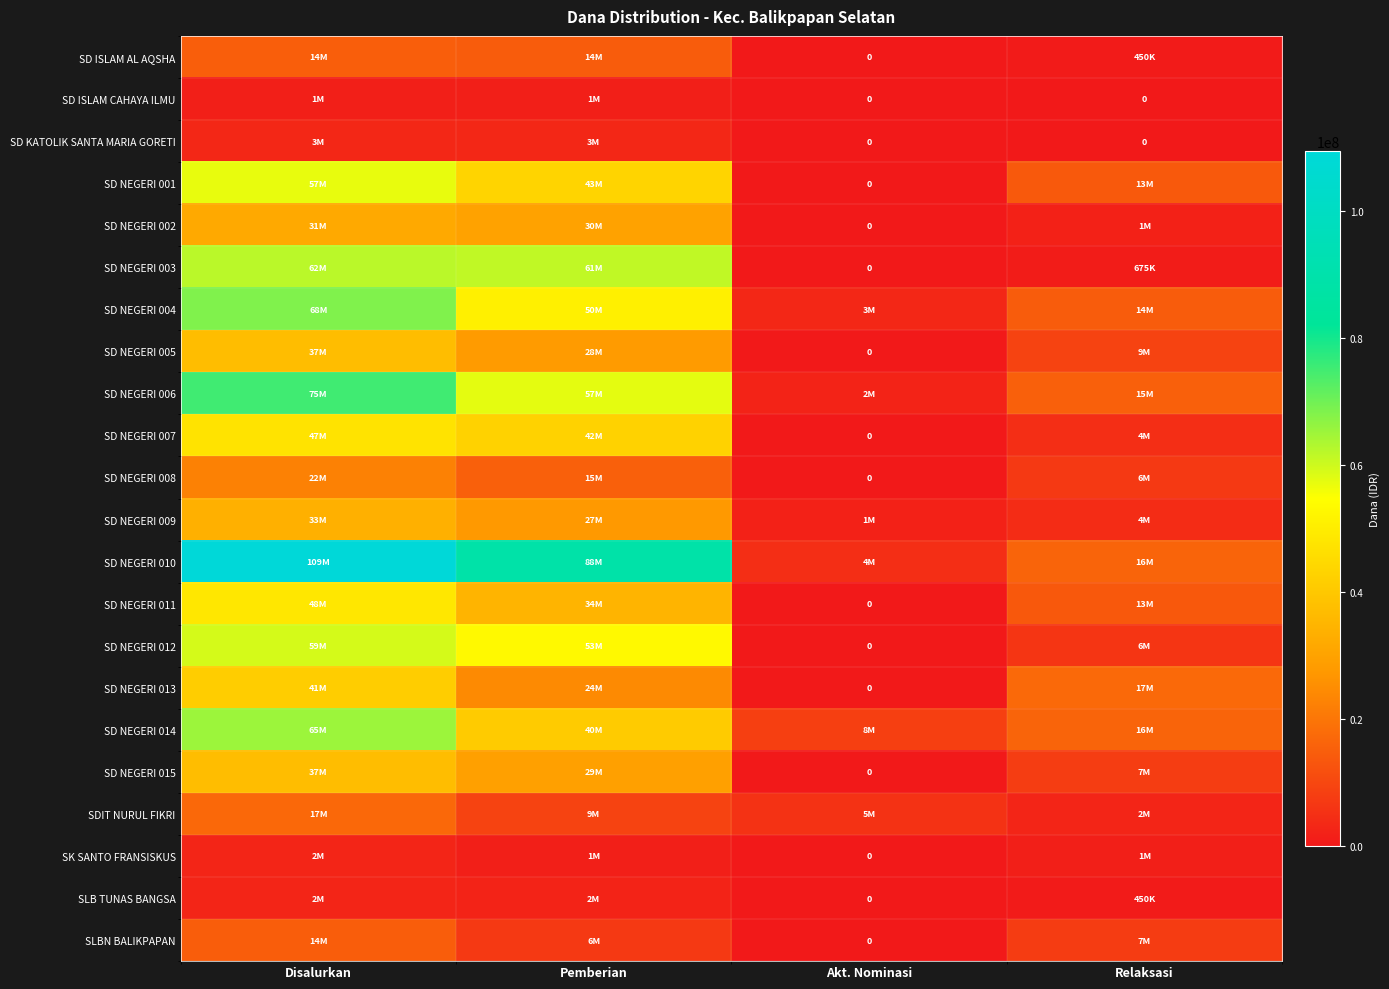

The value of SD NEGERI 007 at Relaksasi is 3107236. True or false?

False